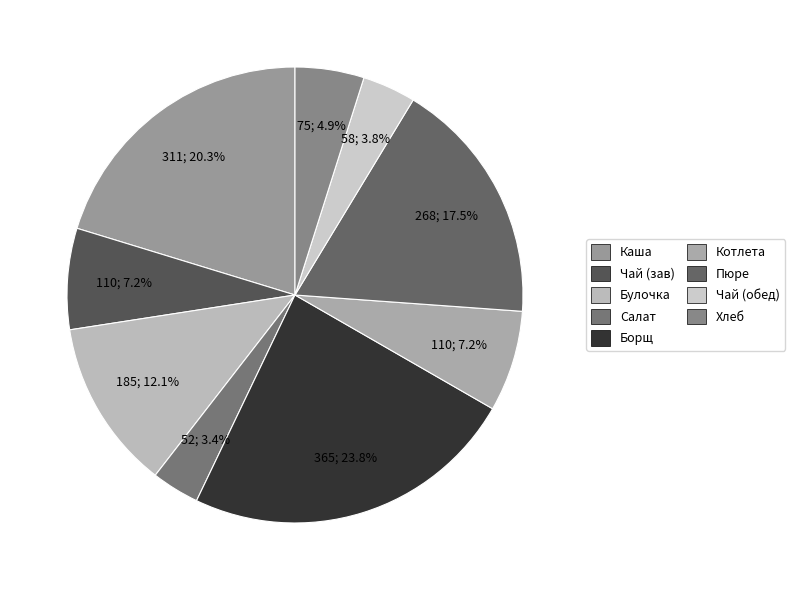

Count the number of slices in the pie.

9